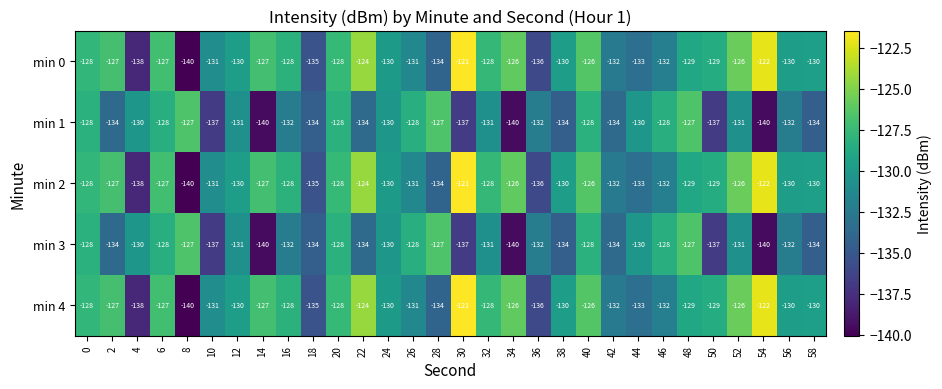

What is the sum of the min 3 values at 6 and 56?

-260